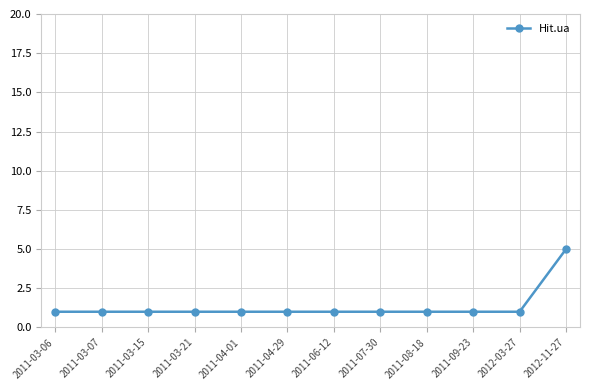

At which category does the chart reach its peak across all series?

2012-11-27